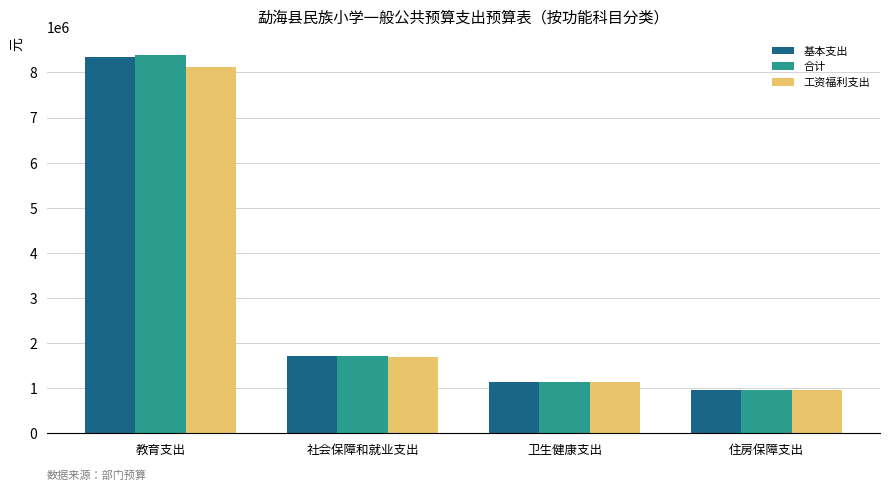

What are all the series names shown in the legend?

基本支出, 合计, 工资福利支出